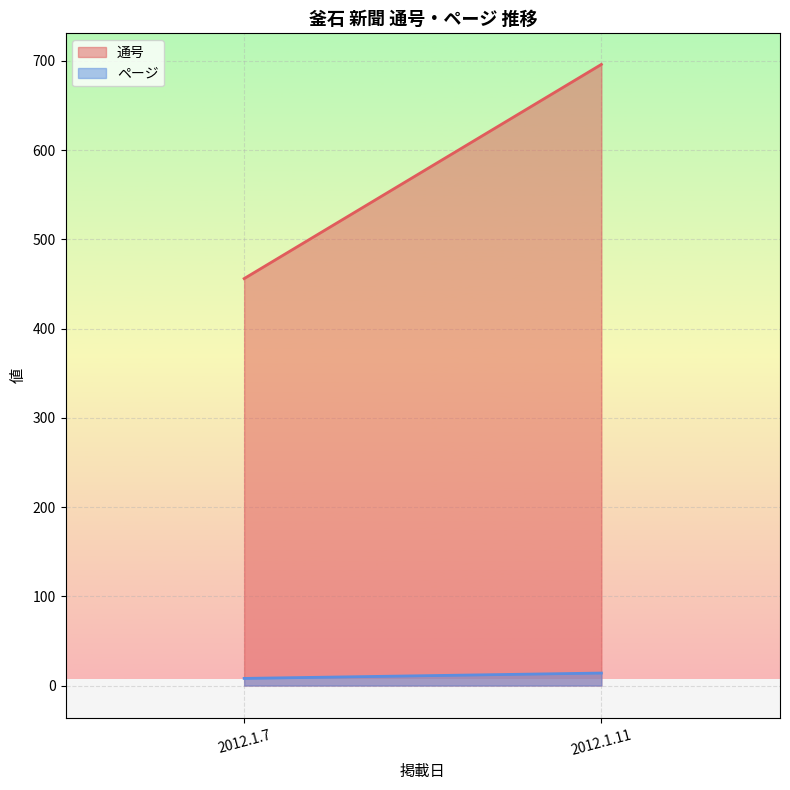

At which category does the chart reach its minimum across all series?

2012.1.7